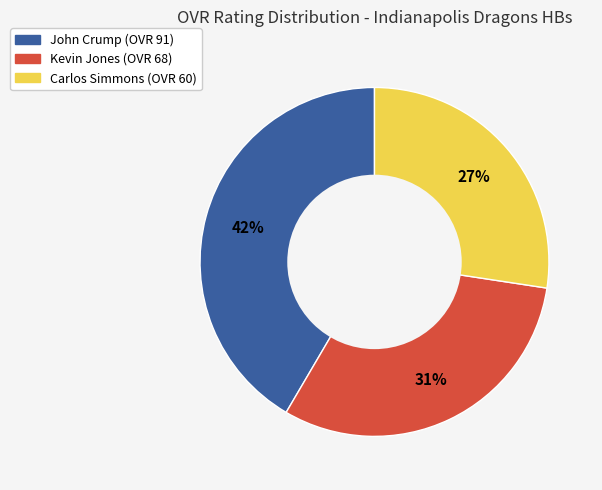

To the nearest percent, what is the average slice percentage?

33%